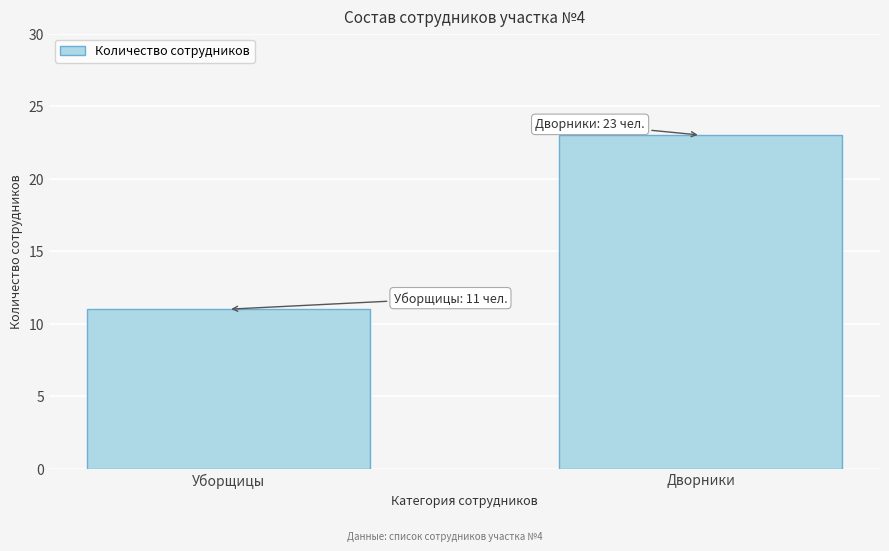

Reading right to left, transcribe all the data shown in this chart.

Дворники=23	Уборщицы=11